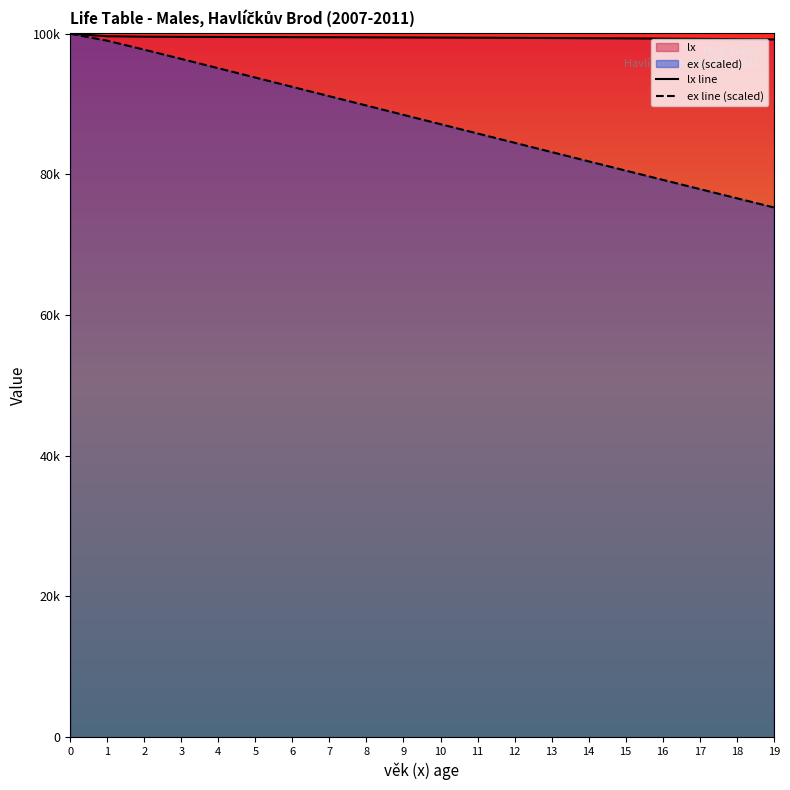

What is the difference between the maximum and minimum values in the lx line series?

810.0